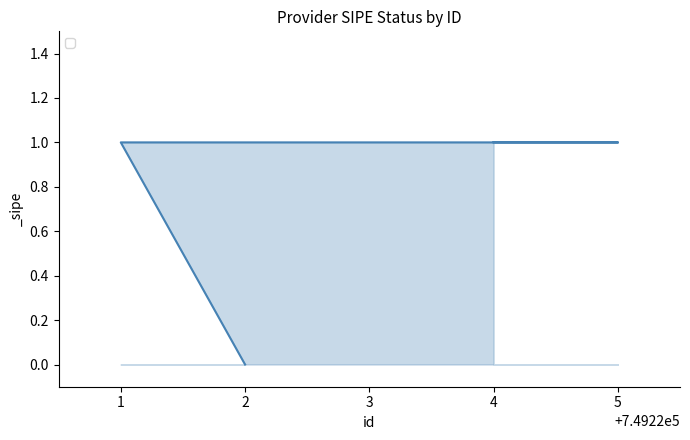

How many lines are shown in the chart?

1